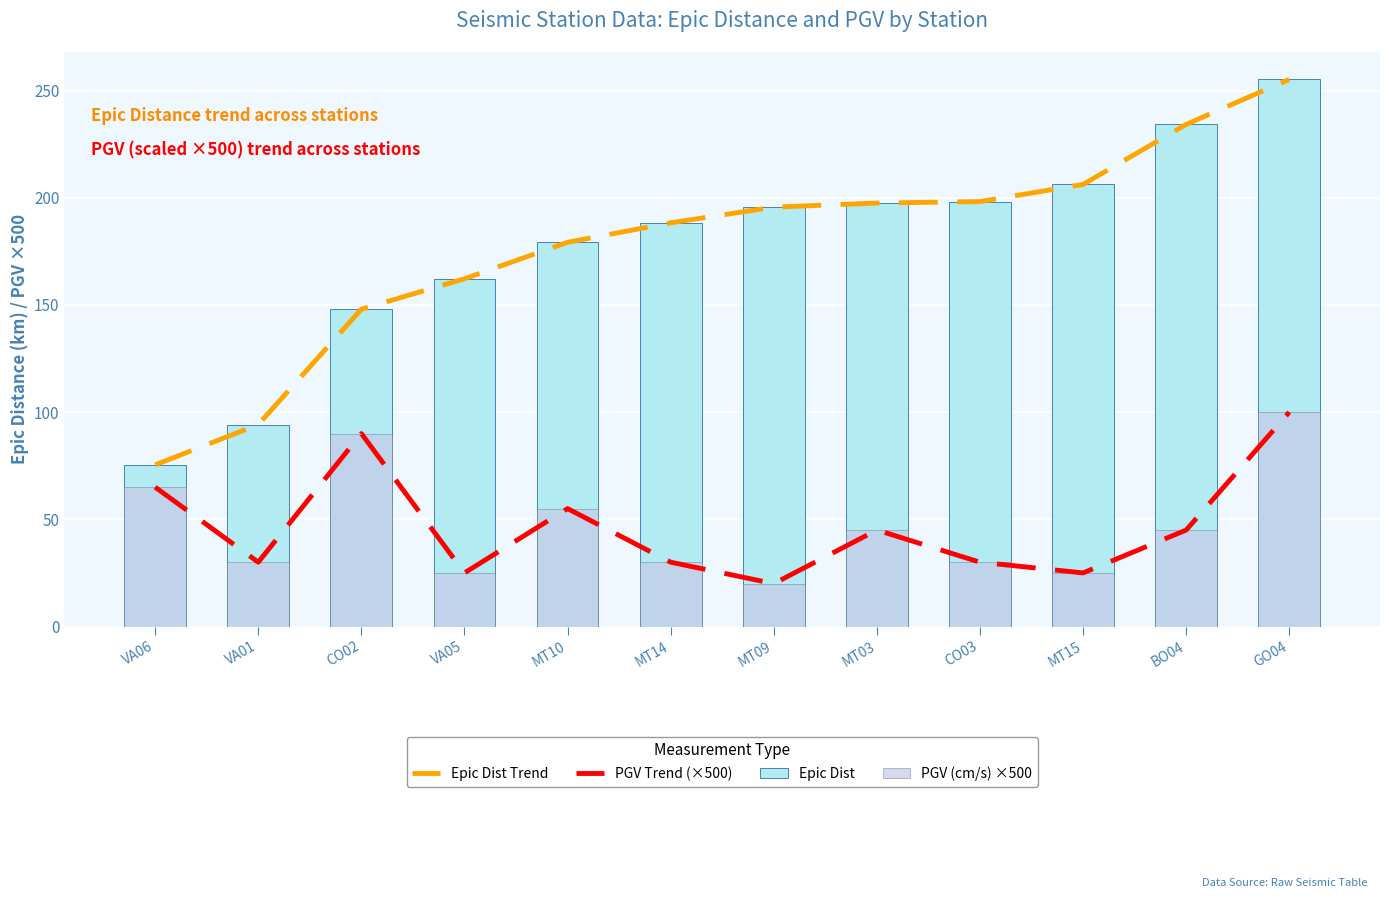

Does the chart contain any negative values?

No